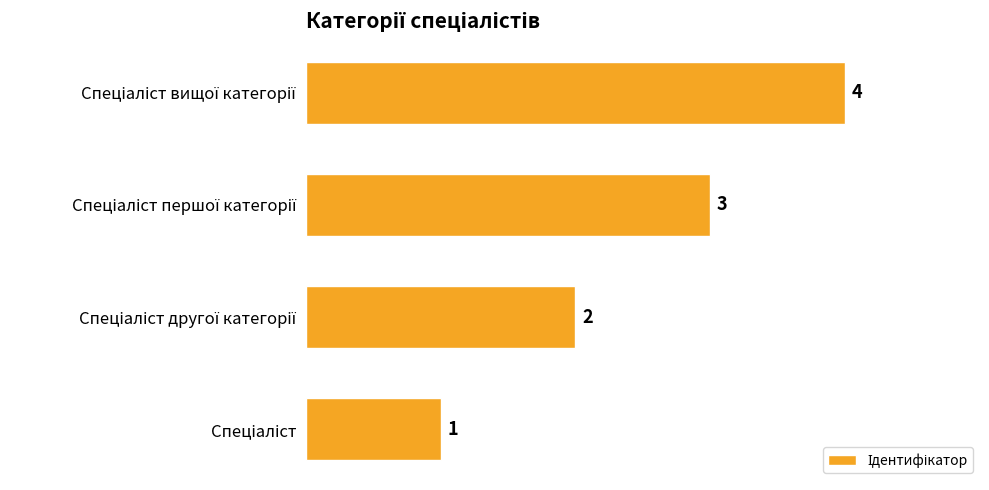

How many values are between 2 and 4?

3